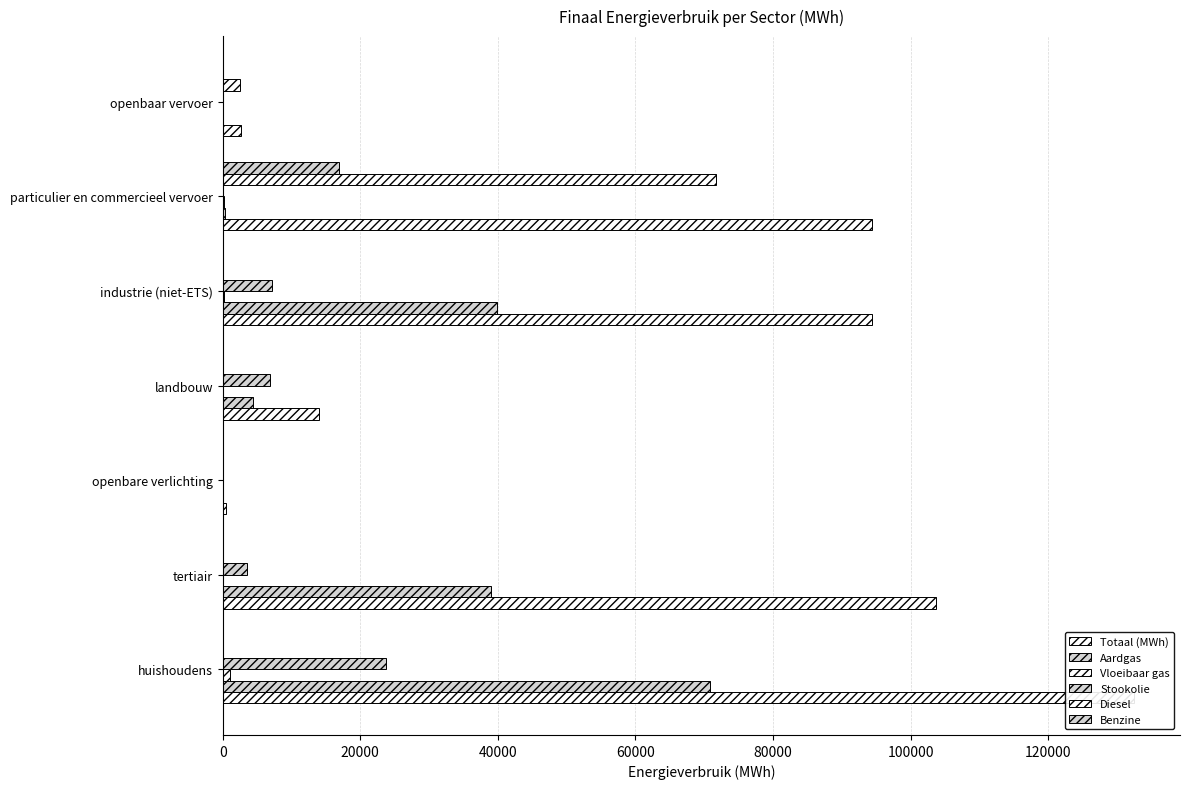

Which series changed the most between industrie (niet-ETS) and particulier en commercieel vervoer?

Diesel